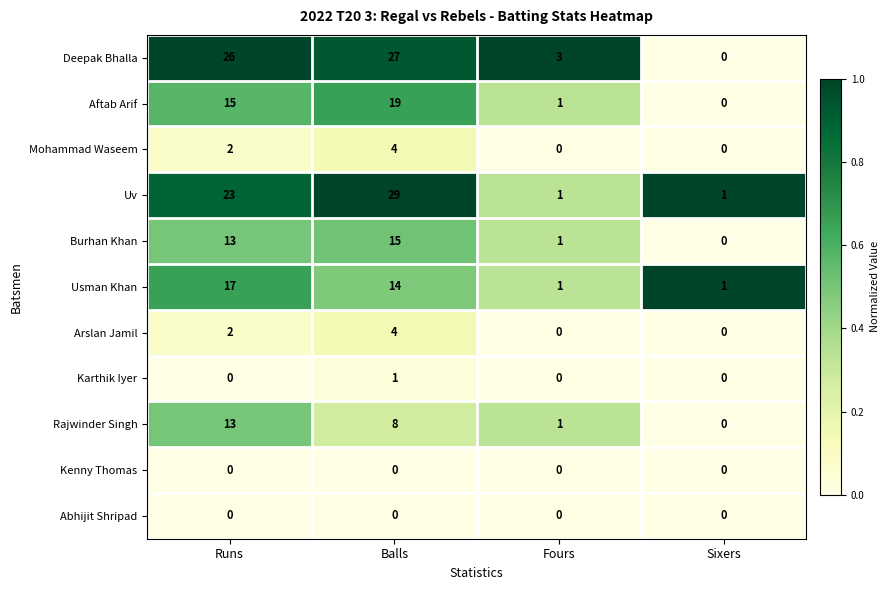

What is the sum of the Arslan Jamil values at Balls and Runs?

6